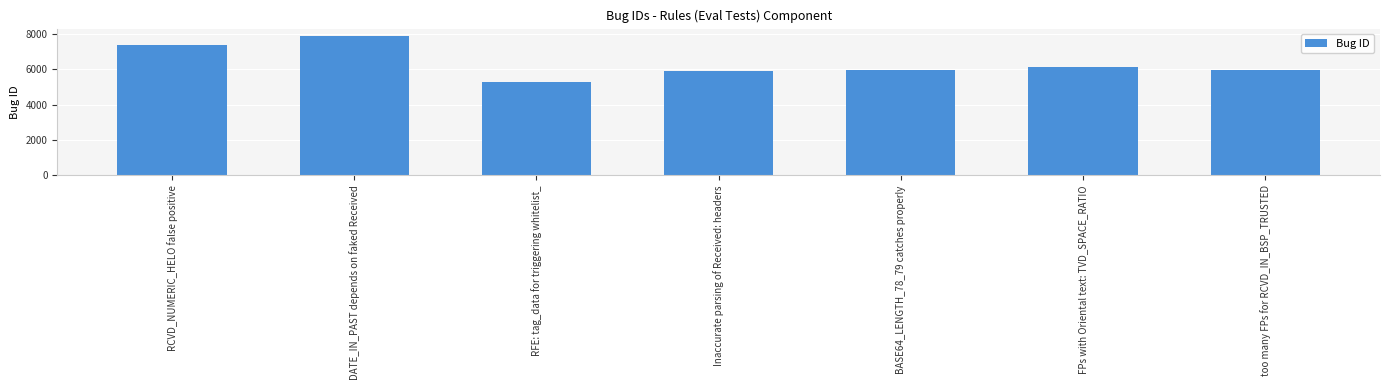

The chart shows a value of 5907 at Inaccurate parsing of Received: headers. True or false?

True